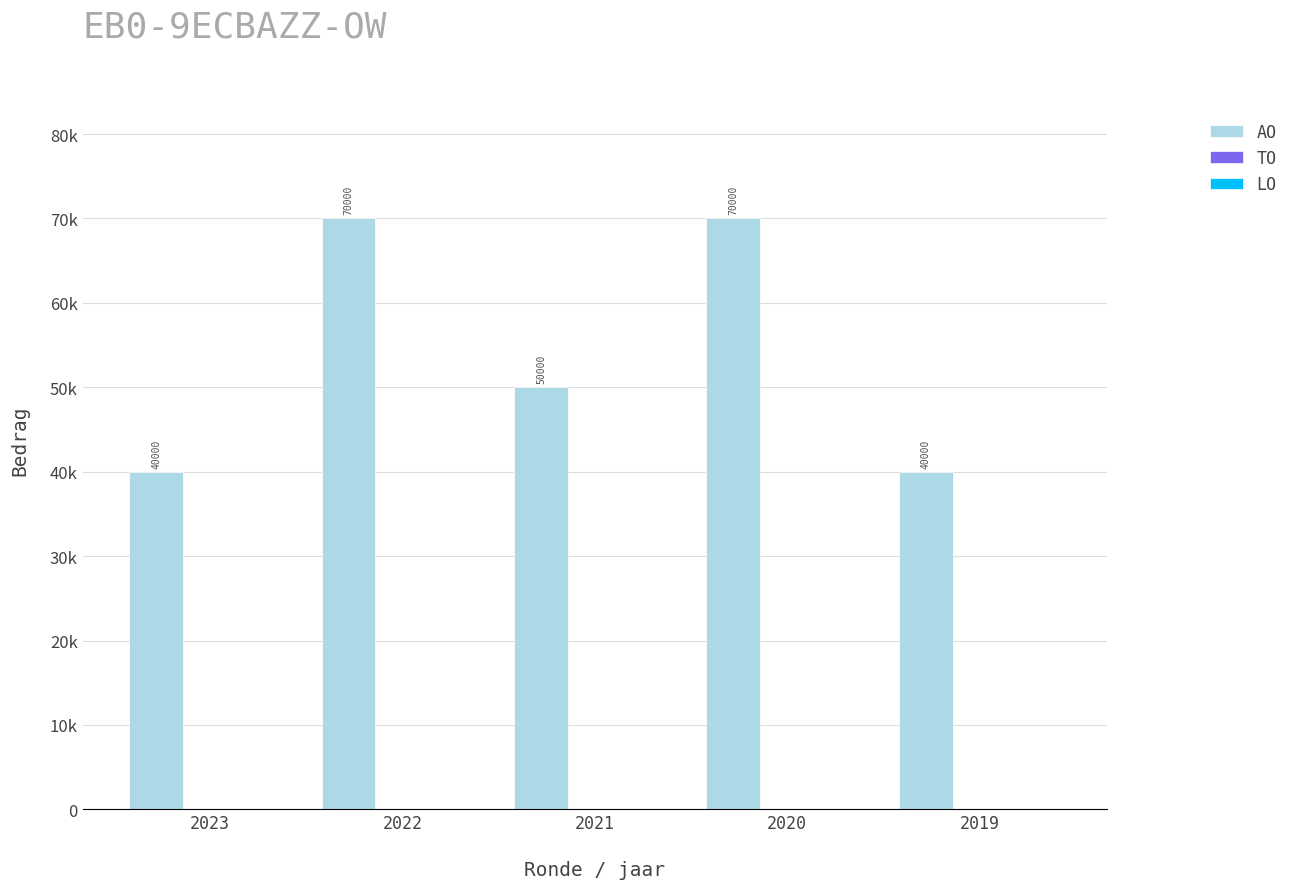

Reading right to left, transcribe all the data shown in this chart.

AO: 40000	70000	50000	70000	40000
TO: 0	0	0	0	0
LO: 0	0	0	0	0